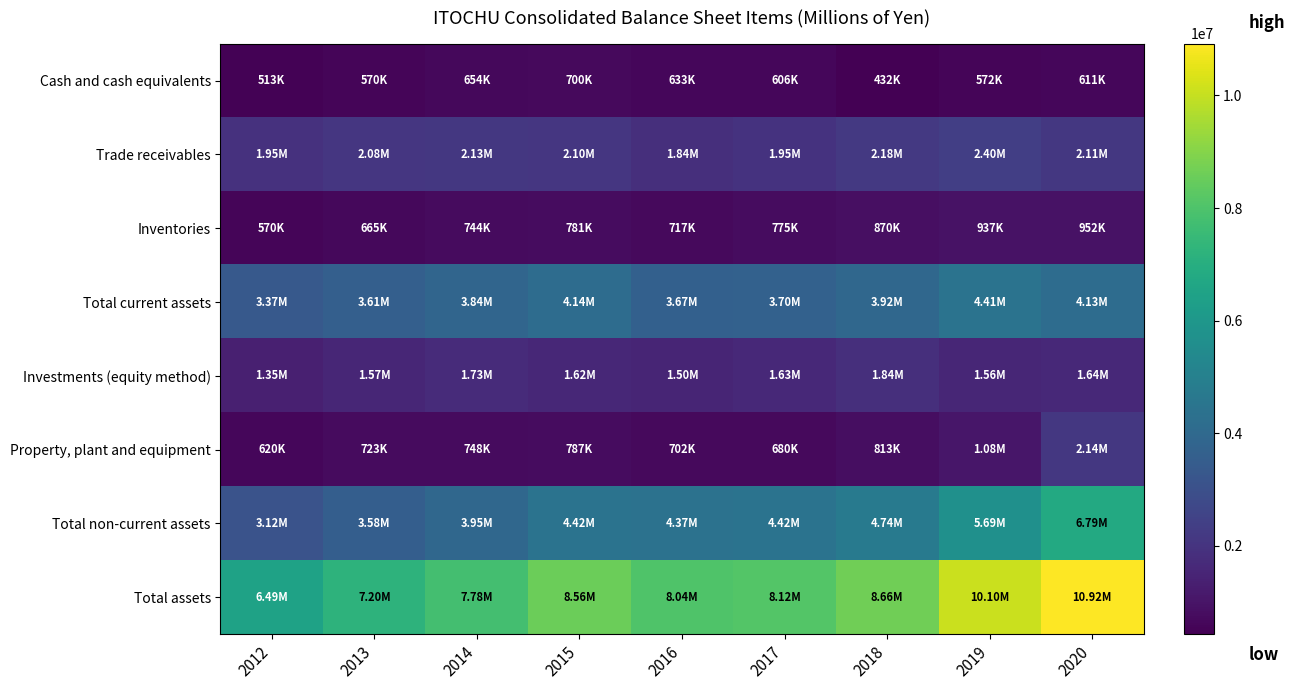

Reading right to left, extract all data points from this chart.

Cash and cash equivalents: 2020=611223	2019=572030	2018=432140	2017=605589	2016=632871	2015=700292	2014=653739	2013=570335	2012=512825
Trade receivables: 2020=2113746	2019=2397608	2018=2183349	2017=1949049	2016=1843541	2015=2101300	2014=2127968	2013=2080053	2012=1945142
Inventories: 2020=952029	2019=937183	2018=870352	2017=775396	2016=717124	2015=780550	2014=744441	2013=665330	2012=569862
Total current assets: 2020=4133061	2019=4407820	2018=3923361	2017=3700815	2016=3667502	2015=4137952	2014=3839536	2013=3613760	2012=3372697
Investments (equity method): 2020=1640286	2019=1559280	2018=1844871	2017=1626583	2016=1500094	2015=1618138	2014=1728408	2013=1571263	2012=1345464
Property, plant and equipment: 2020=2137474	2019=1077874	2018=813294	2017=680375	2016=701565	2015=786562	2014=747664	2013=722883	2012=620498
Total non-current assets: 2020=6786537	2019=5690883	2018=4740576	2017=4421217	2016=4368893	2015=4422749	2014=3945315	2013=3584741	2012=3115458
Total assets: 2020=10919598	2019=10098703	2018=8663937	2017=8122032	2016=8036395	2015=8560701	2014=7784851	2013=7198501	2012=6488155